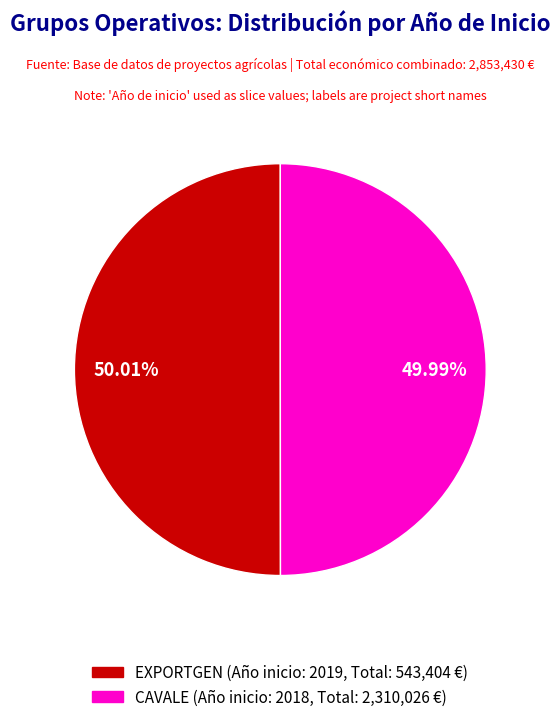

Does any single category account for the majority?

Yes